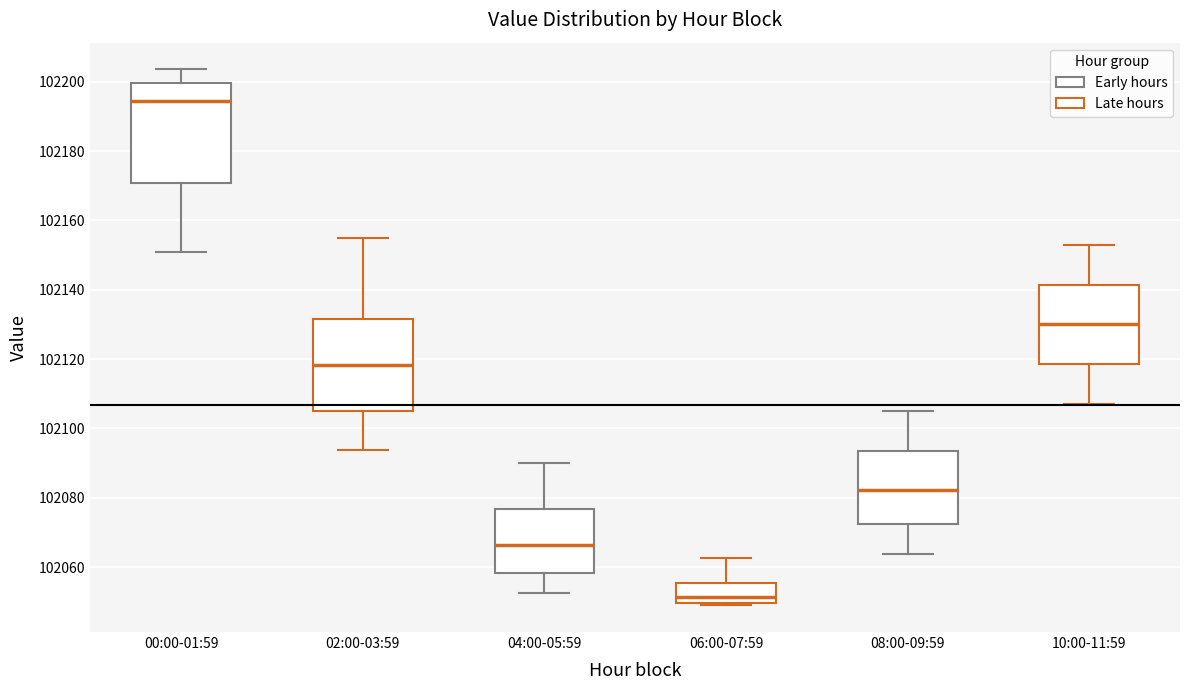

Where does the lower whisker of the box for 08:00-09:59 end on the y-axis? The values are not printed on the chart, so give them approximately, as read against the axis.

102064